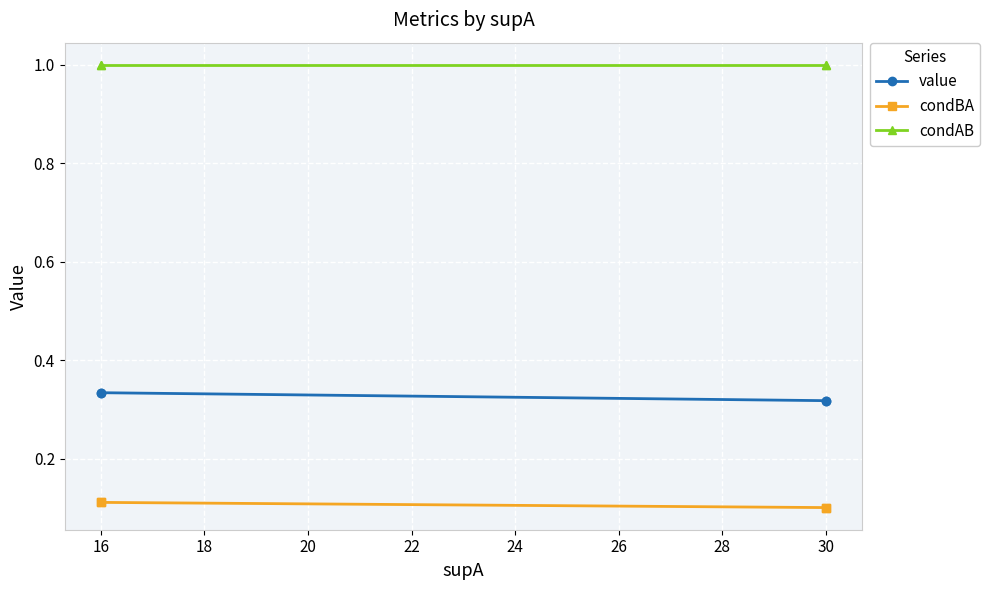

What is the value of the condBA point at the 1st from the left?

0.1